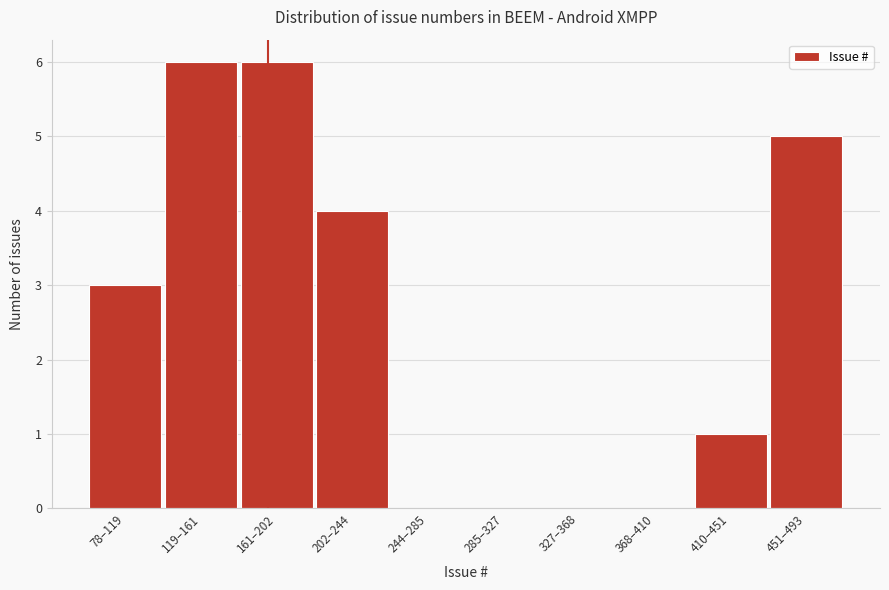

Reading right to left, transcribe all the data shown in this chart.

451–493=5	410–451=1	368–410=0	327–368=0	285–327=0	244–285=0	202–244=4	161–202=6	119–161=6	78–119=3